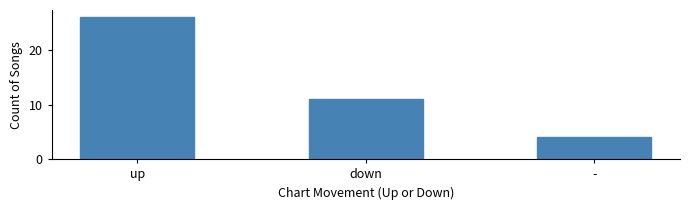

What is the difference between the maximum and minimum values?

22